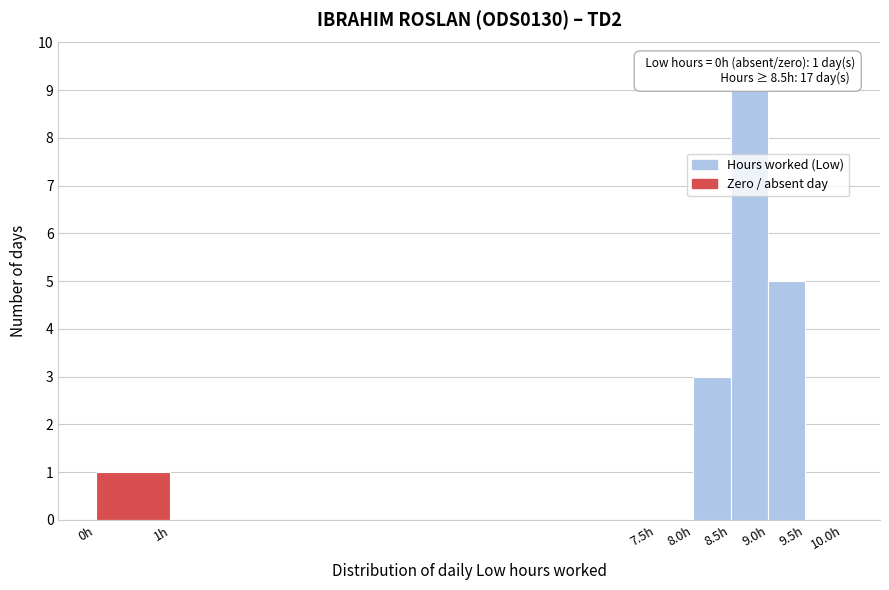

Which range on the x-axis has the tallest bar?

8.5 to 9.0